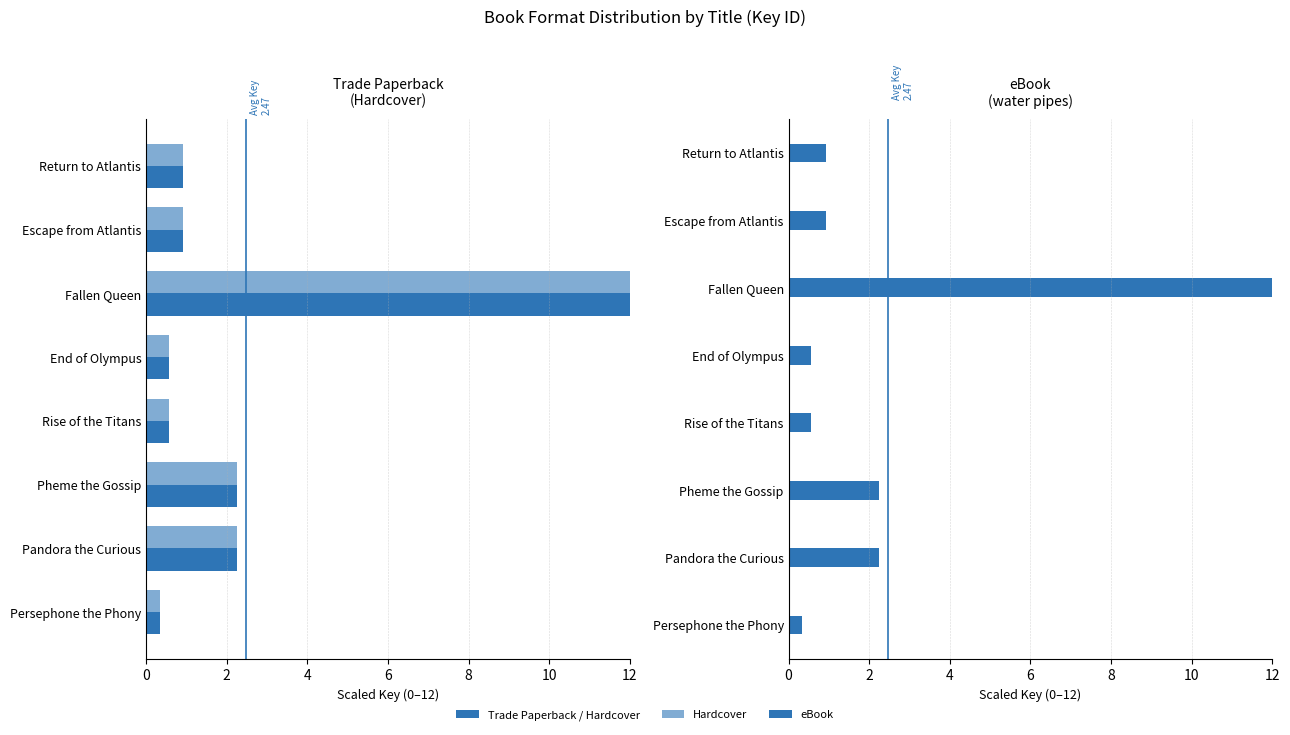

What is the average value of the Trade Paperback / Hardcover series?

2.5